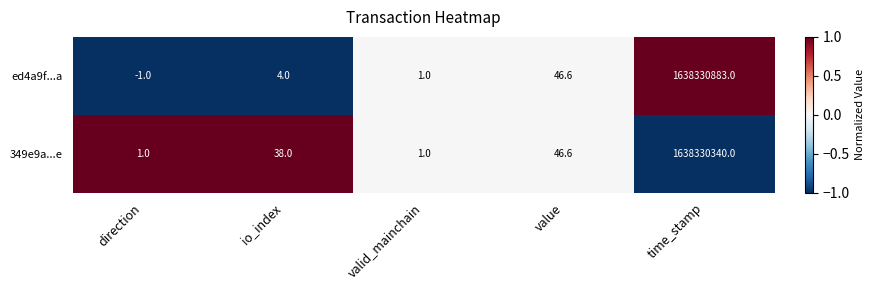

At how many categories does at least one series exceed 0?

5